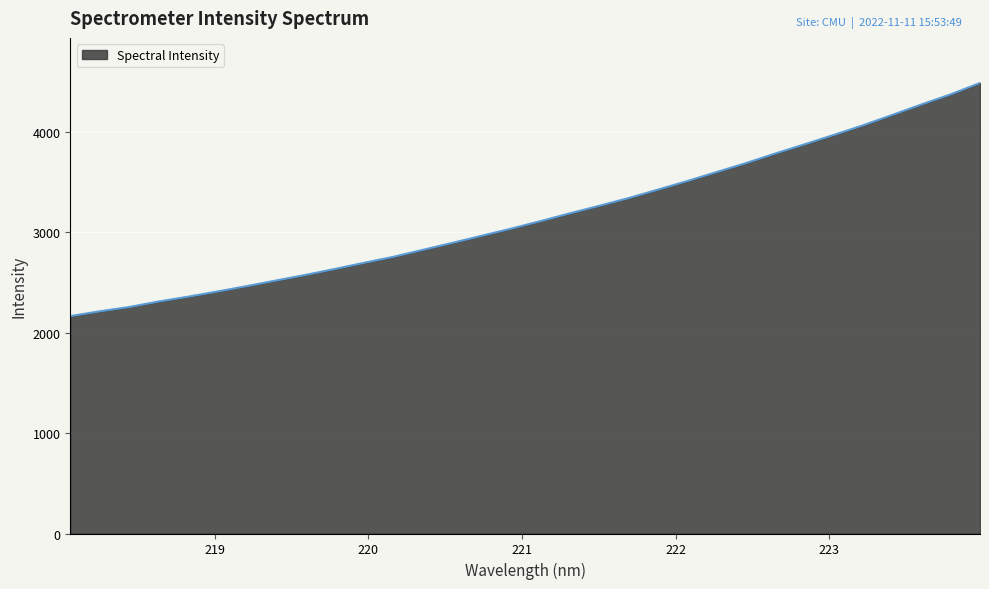

What is the maximum value shown in the chart?

4486.9